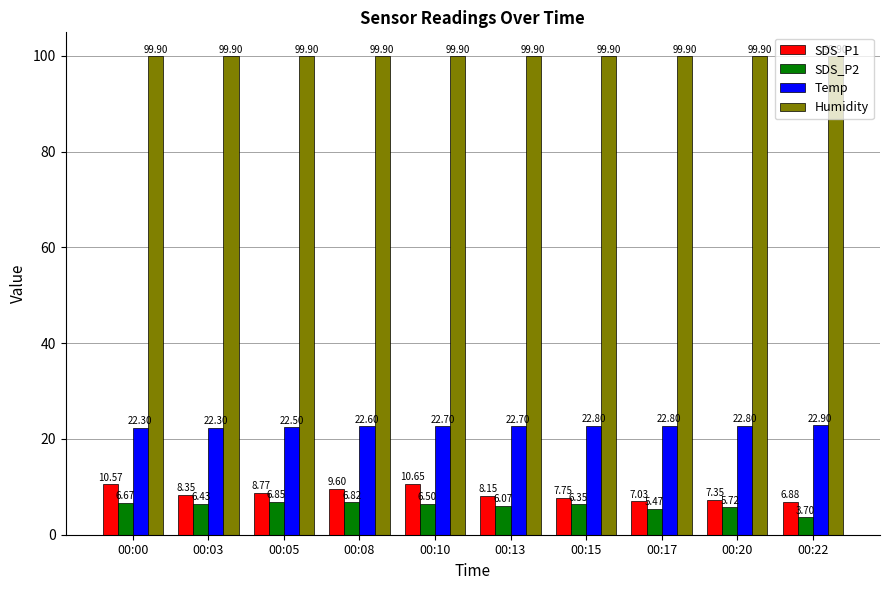

List the labels in order of SDS_P2 value, largest first.

00:05, 00:08, 00:00, 00:10, 00:03, 00:15, 00:13, 00:20, 00:17, 00:22